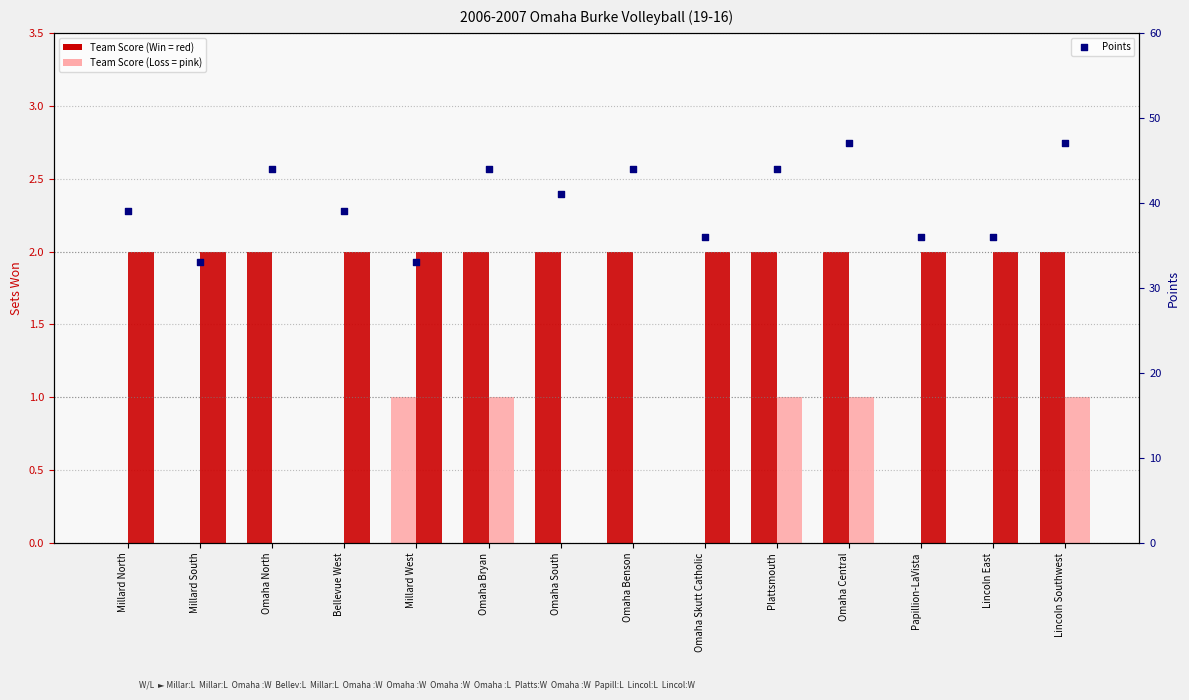

At how many categories does at least one series exceed 4?

14